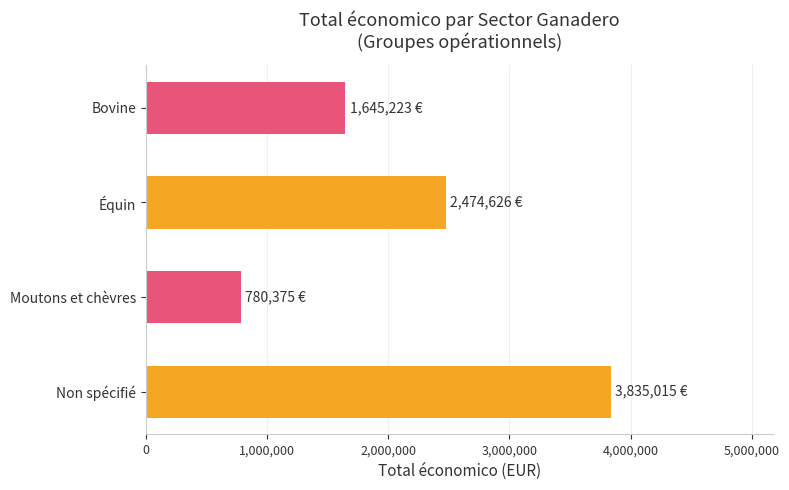

What is the sum of all values?

8735239